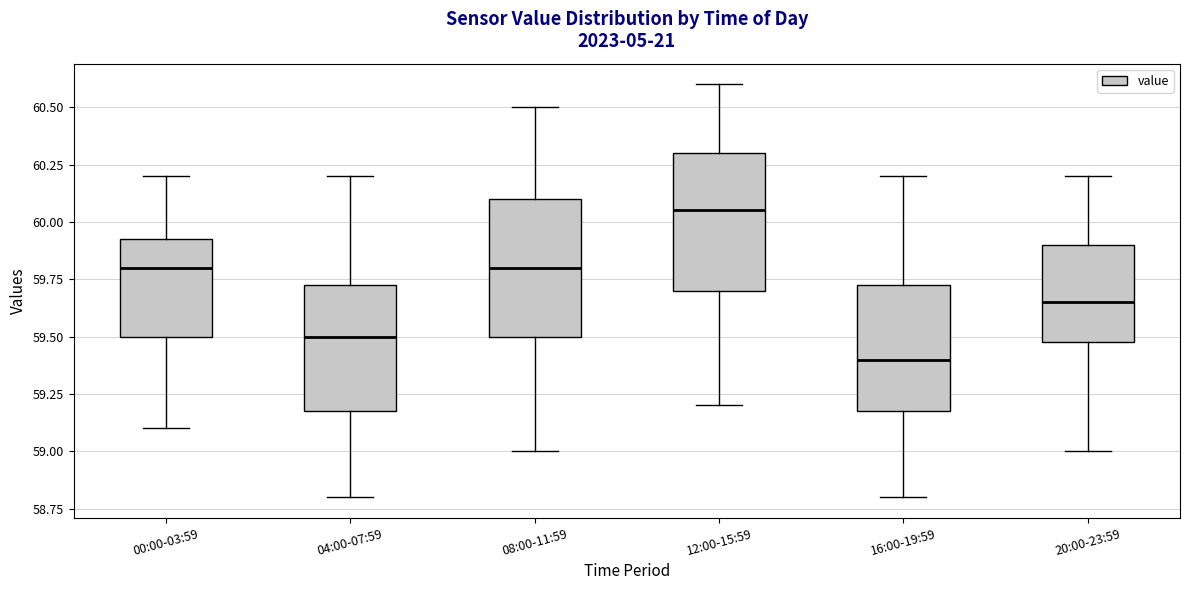

Where does the upper whisker of the box for 08:00-11:59 end on the y-axis? The values are not printed on the chart, so give them approximately, as read against the axis.

60.50